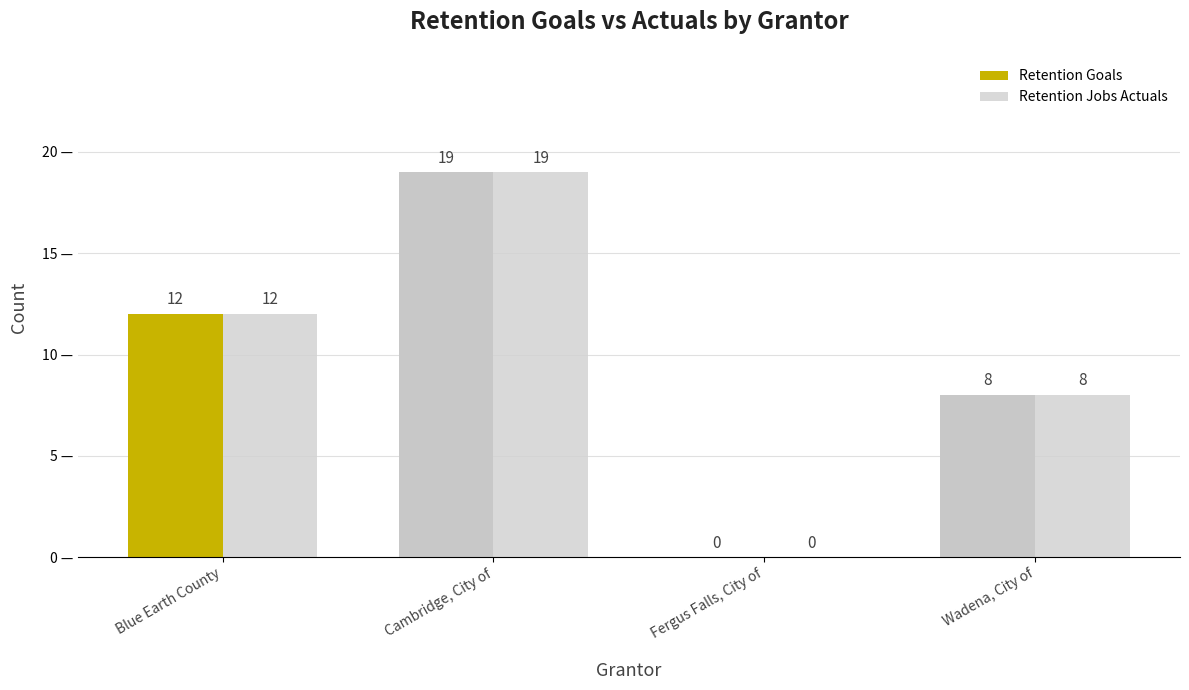

Is the value of Retention Jobs Actuals at Wadena, City of greater than the value of Retention Goals at Blue Earth County?

No